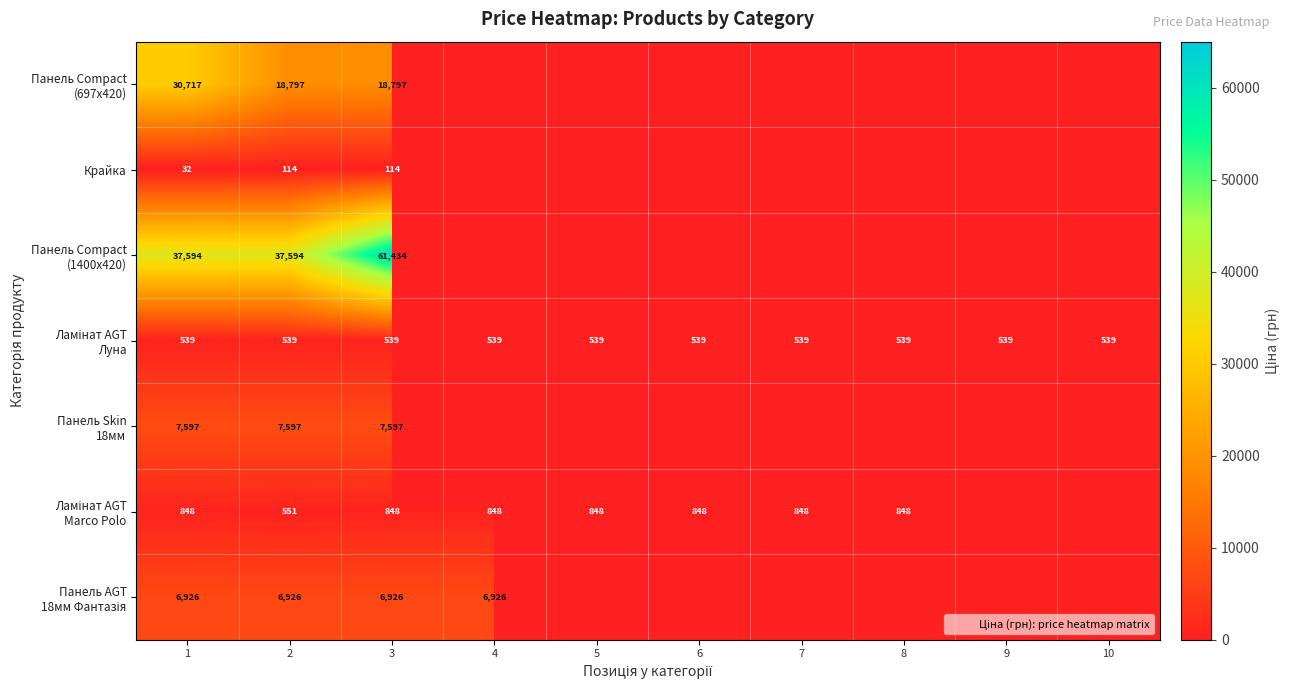

How many categories are shown in the chart?

10